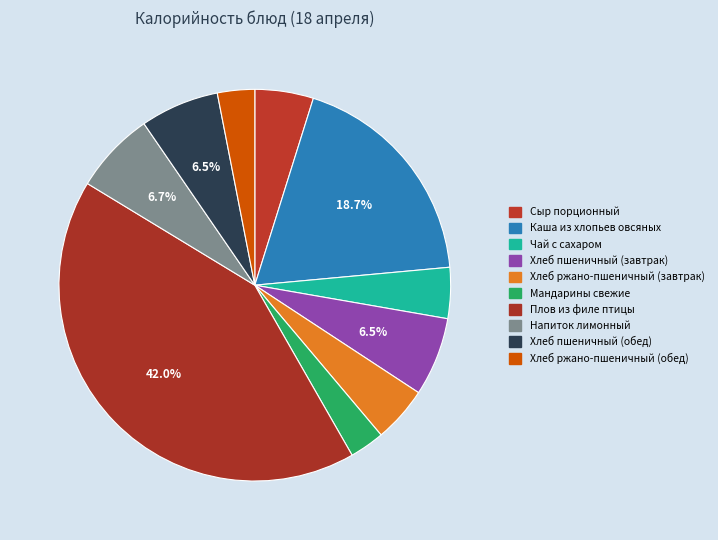

Count the number of slices in the pie.

10